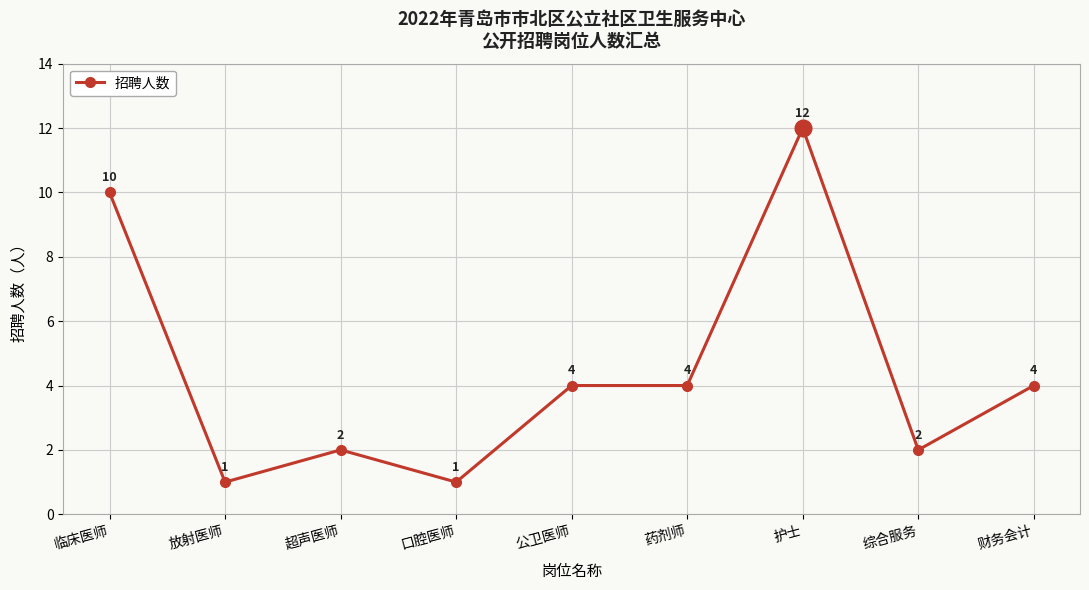

Between 财务会计 and 口腔医师, which is larger?

财务会计